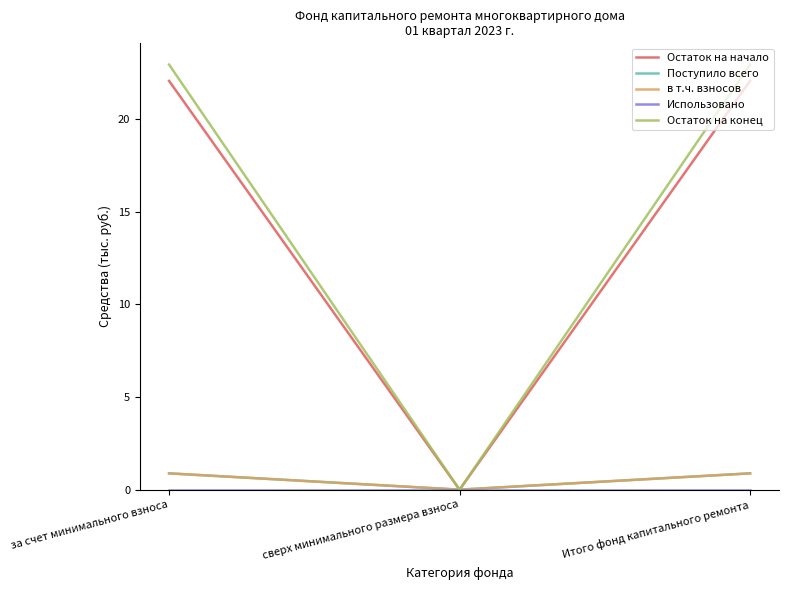

Is this an area chart (filled region under the line)?

No